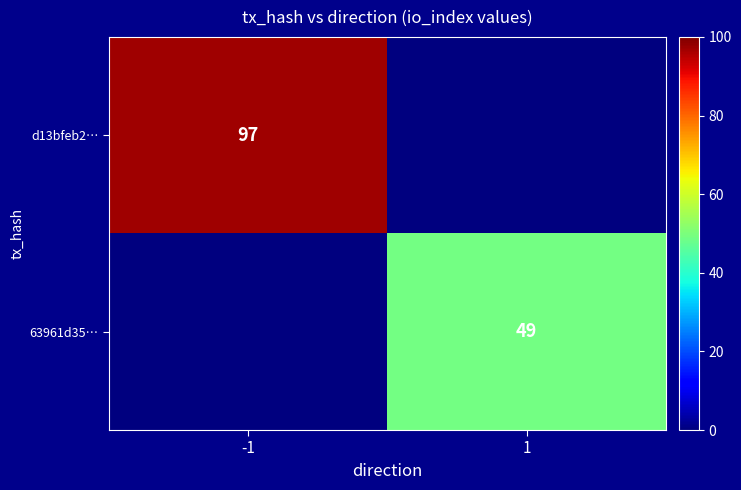

True or false: d13bfeb2… has a value of 140 at -1.

False